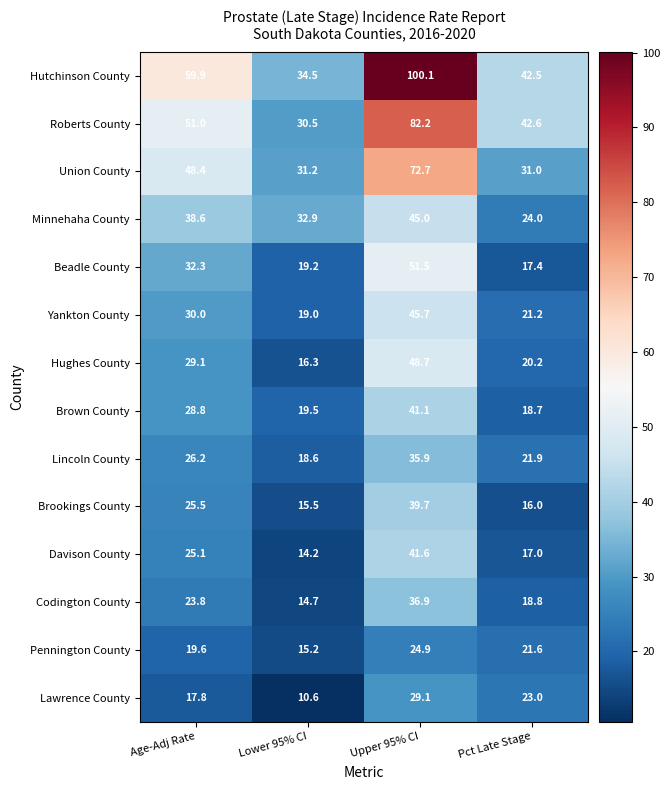

Which label corresponds to the smallest value in the chart?

Lower 95% CI